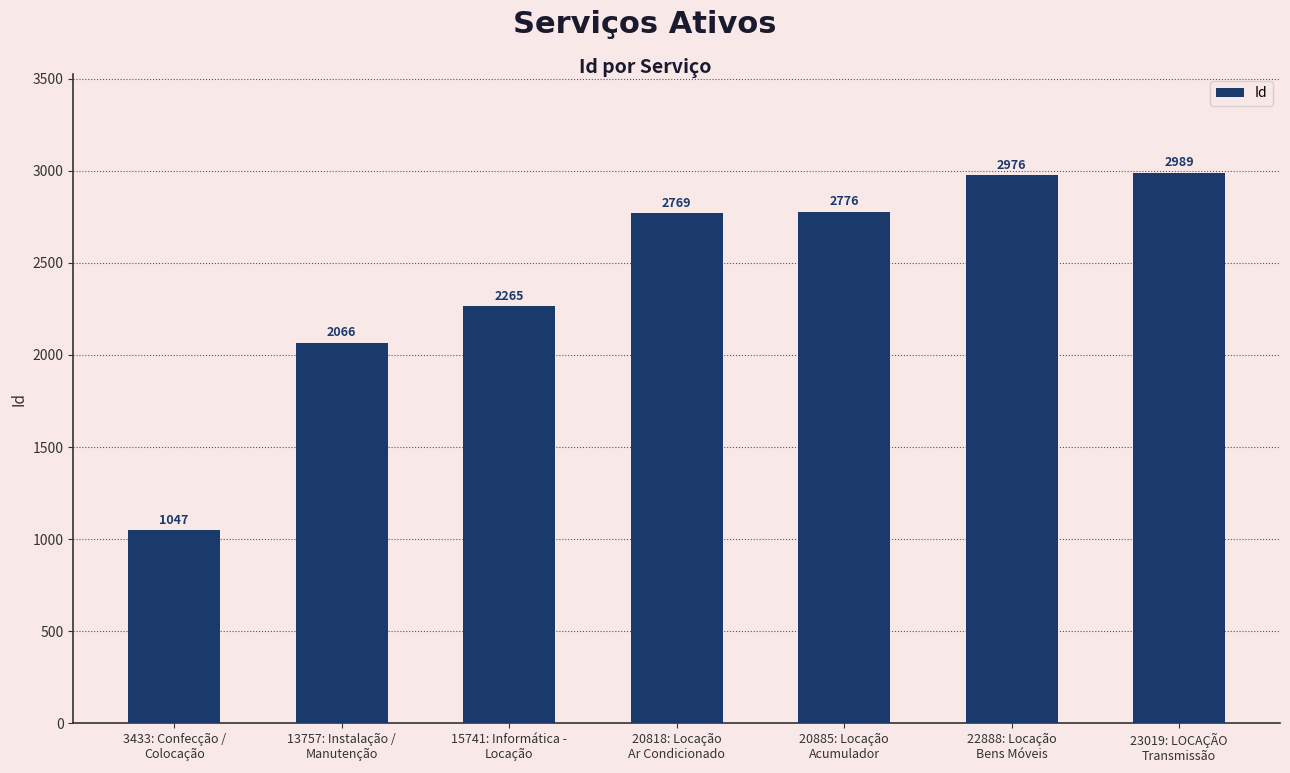

What is the value of the 1st bar from the left?

1047